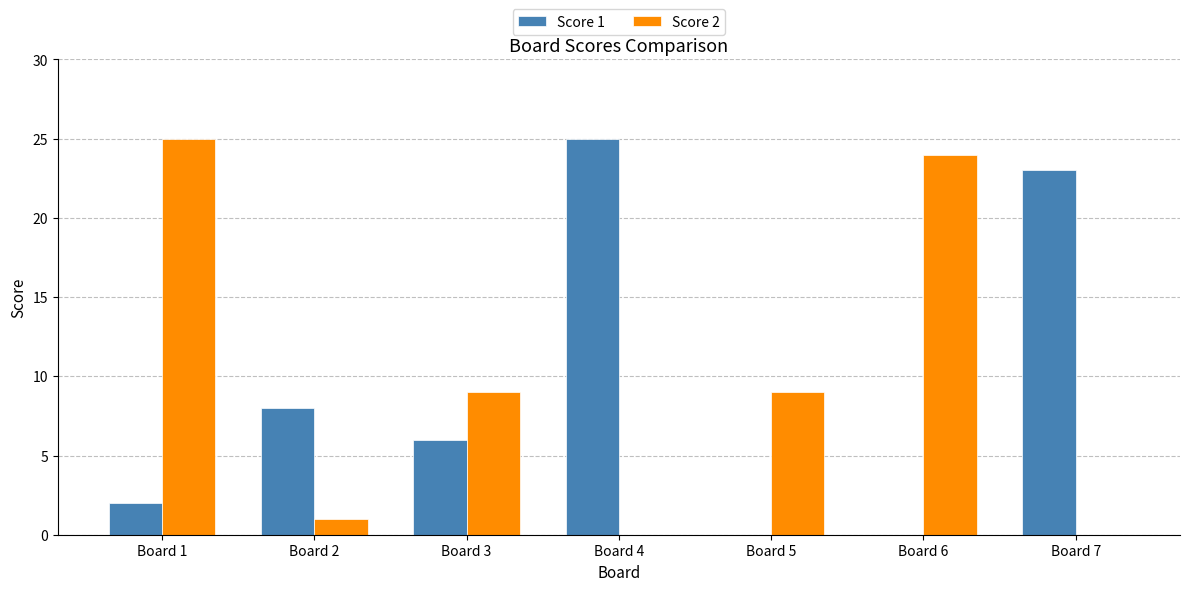

What is the difference between the Score 1 values at Board 6 and Board 1?

2